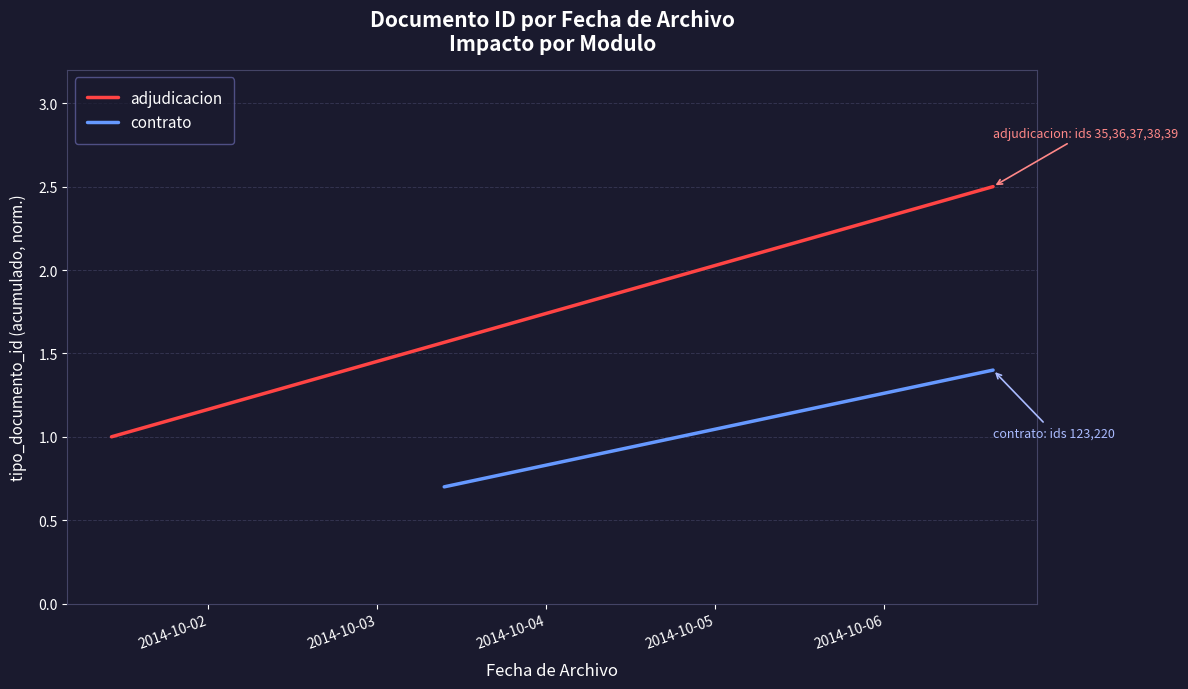

Between 2014-10-02 and 2014-10-03, which series saw the biggest shift?

adjudicacion